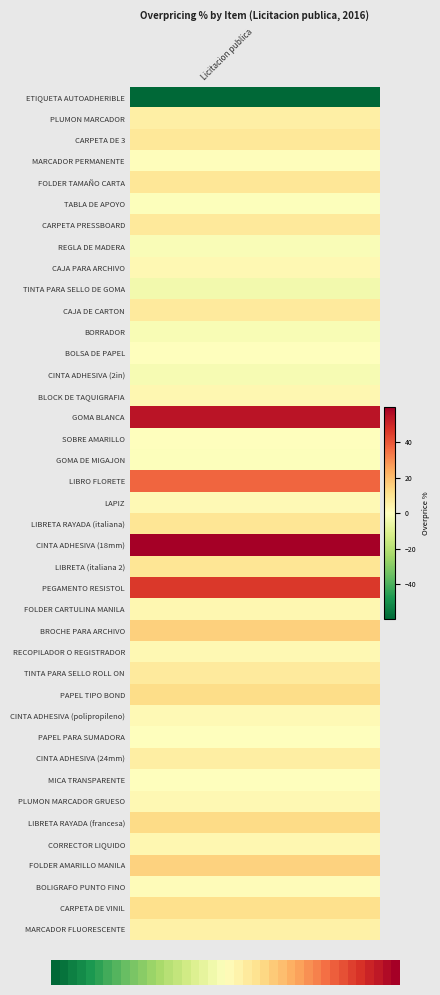

What is the sum of the values at 19 and 39?

58